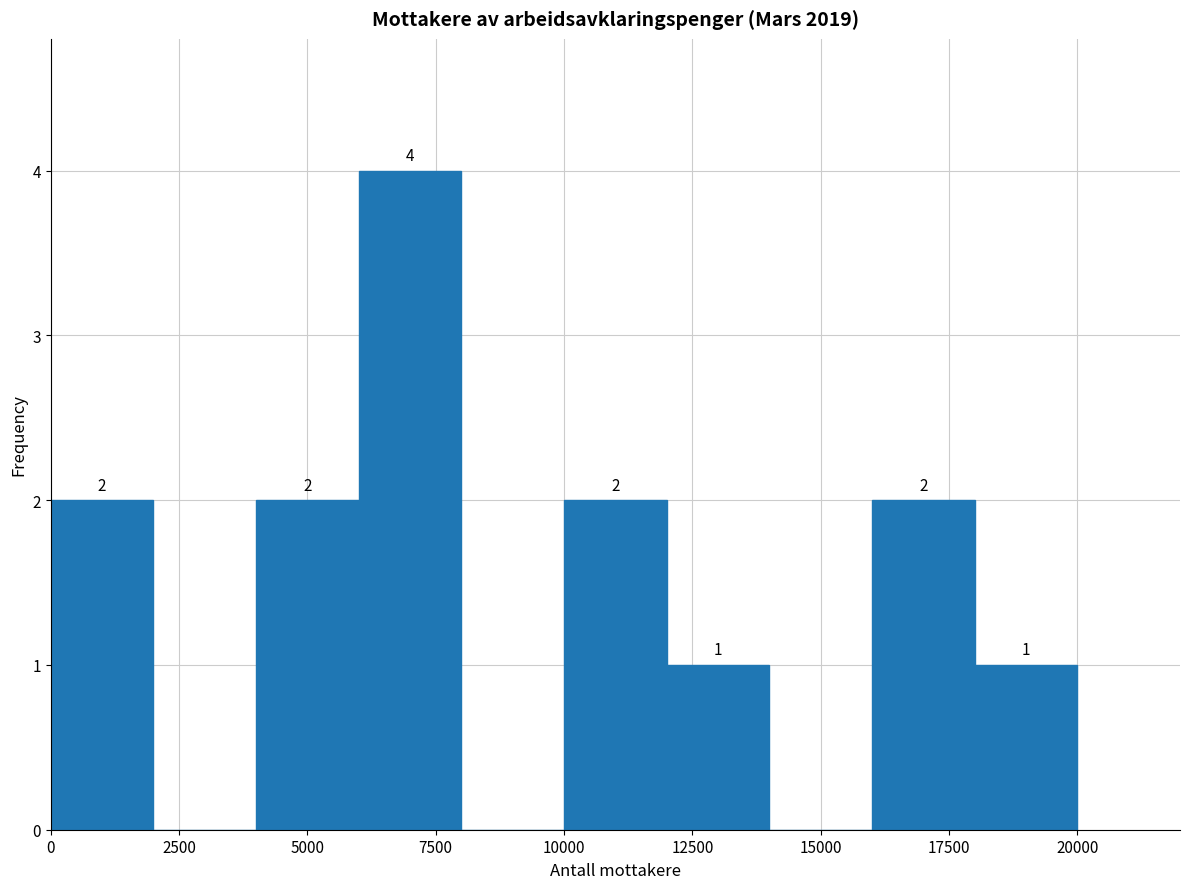

Which range on the x-axis has the tallest bar?

6000 to 8000